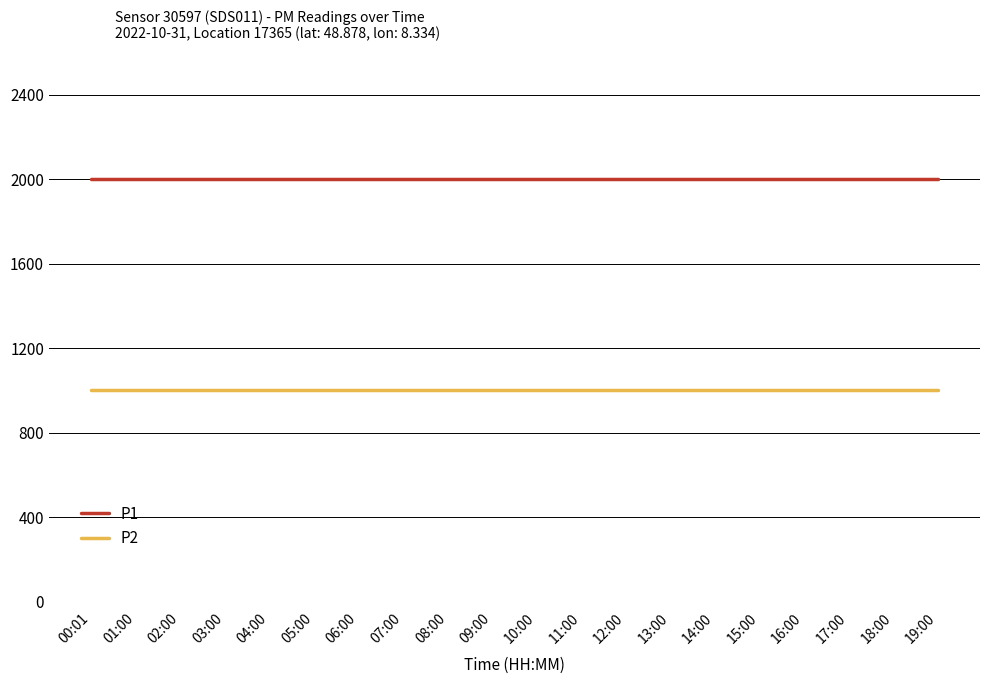

What position from the right is 02:00?

18